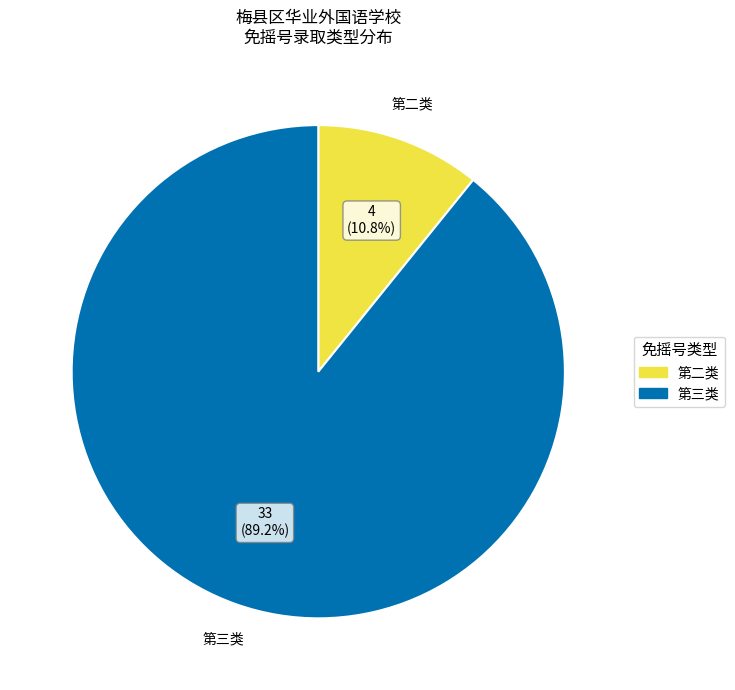

Between 第二类 and 第三类, which is larger?

第三类